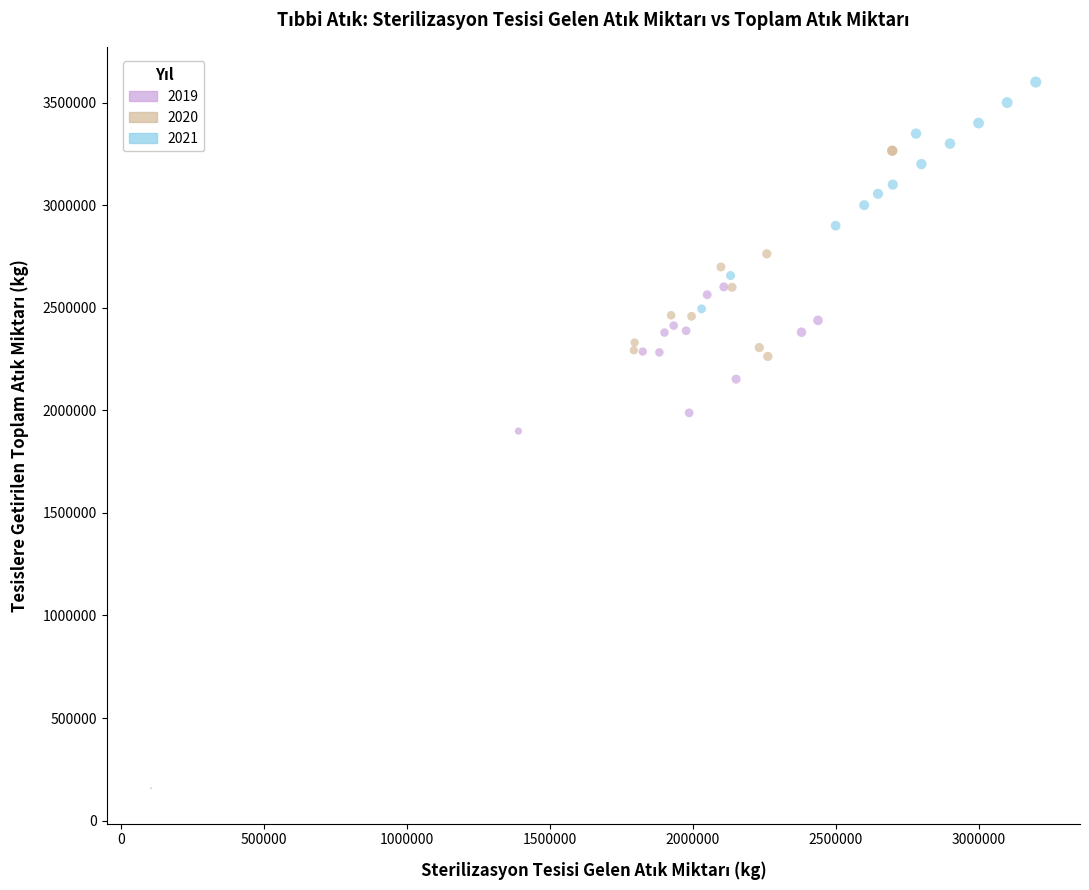

Which series reaches the minimum Y coordinate?

2020